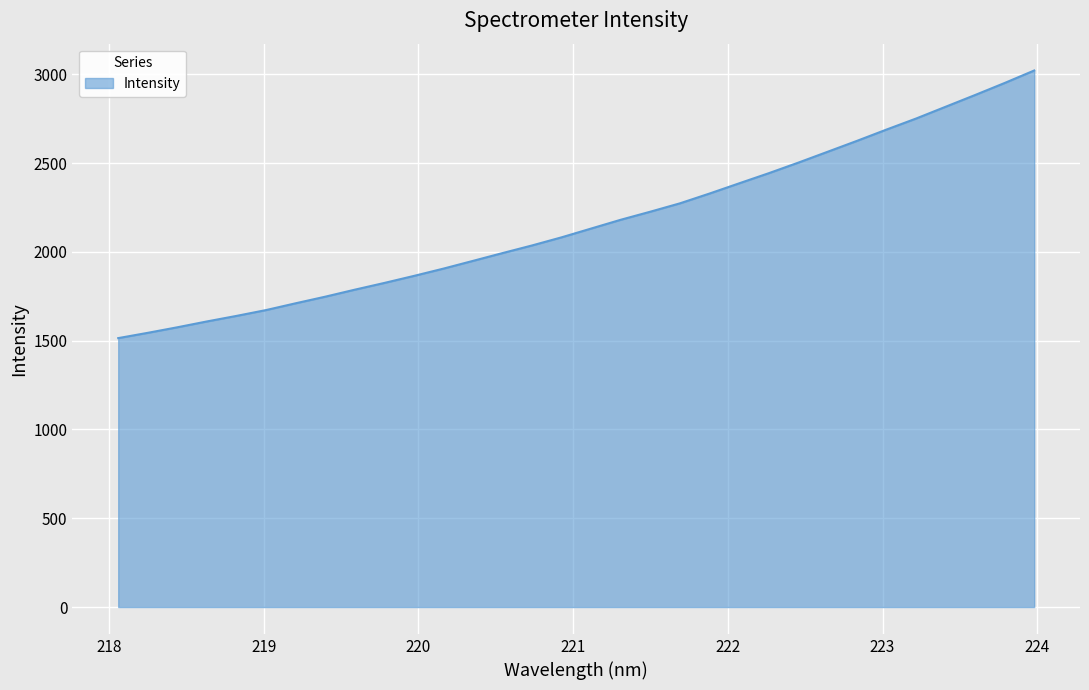

How many values exceed 2131?

16